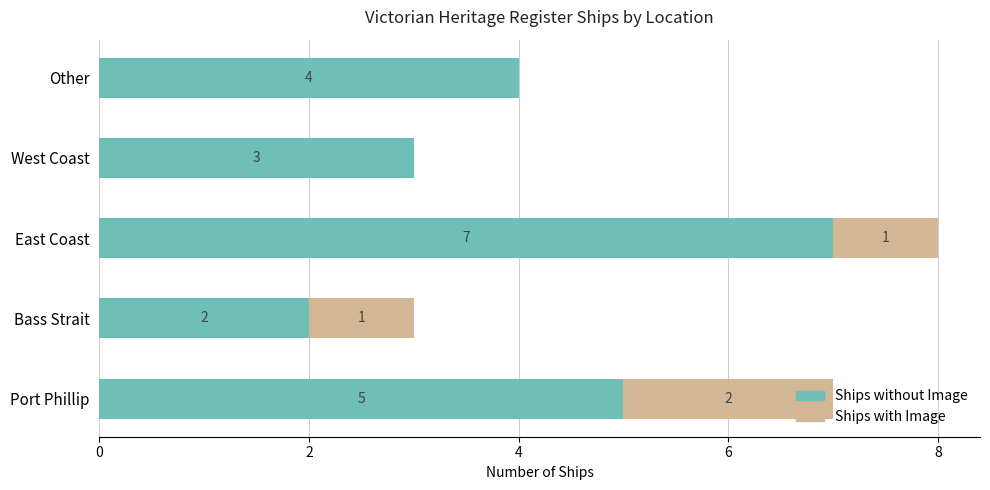

Count the Ships without Image values in the range 3 to 5.

3